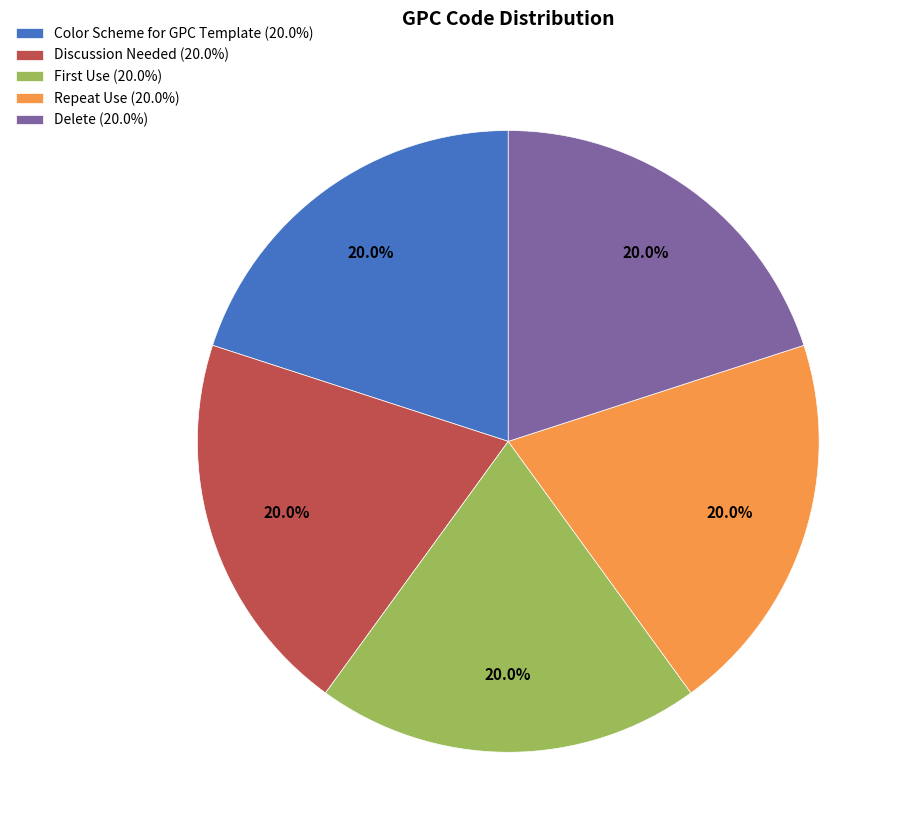

To the nearest percent, what is the average slice percentage?

20%